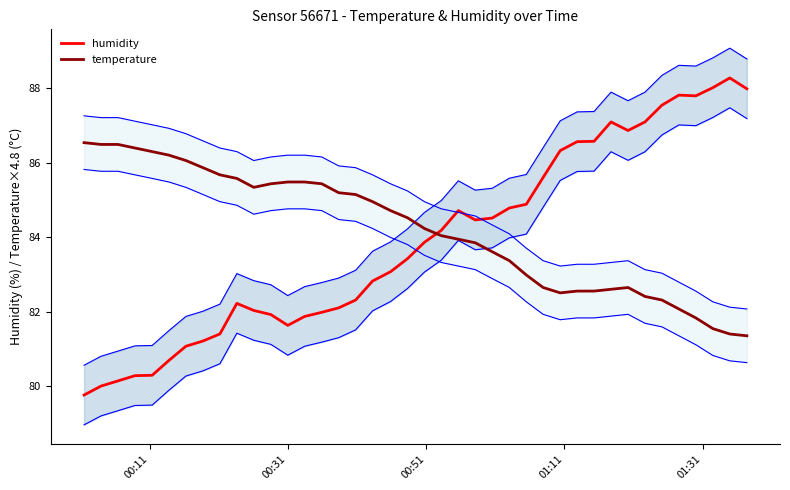

After their last crossing, which series has the higher values: temperature or humidity?

humidity